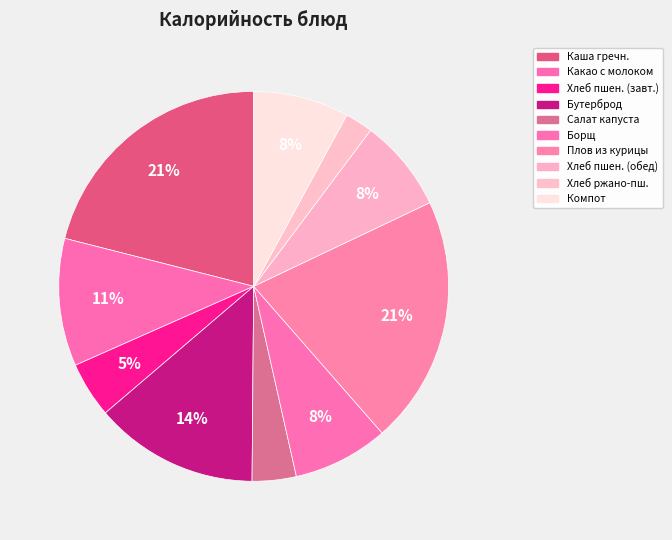

How many segments does this pie chart have?

10